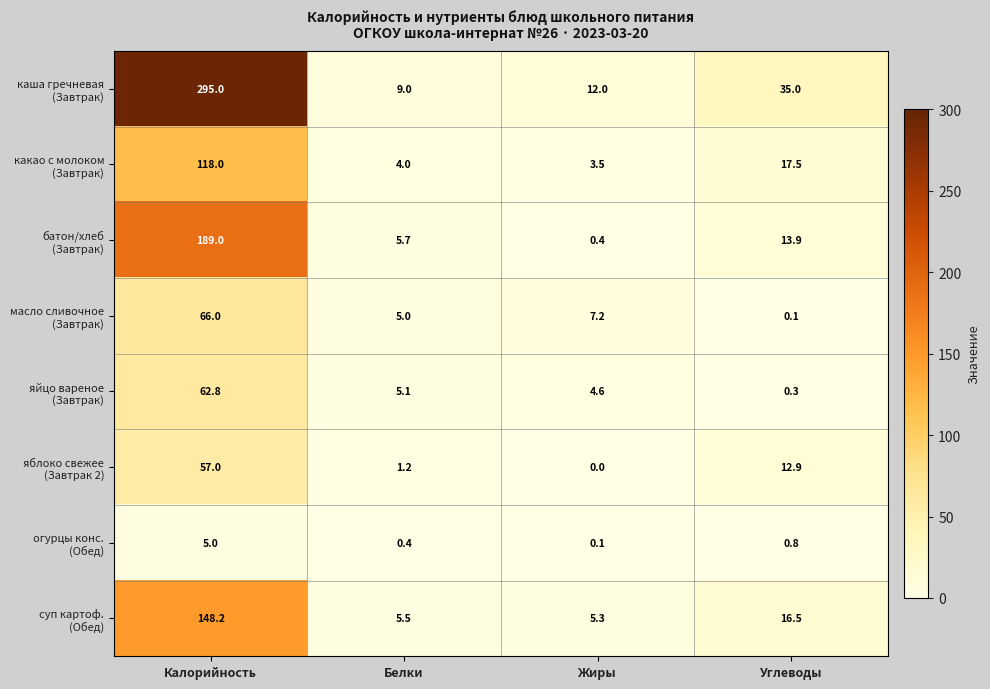

What is the spread (max minus min) of values at Углеводы?

34.9